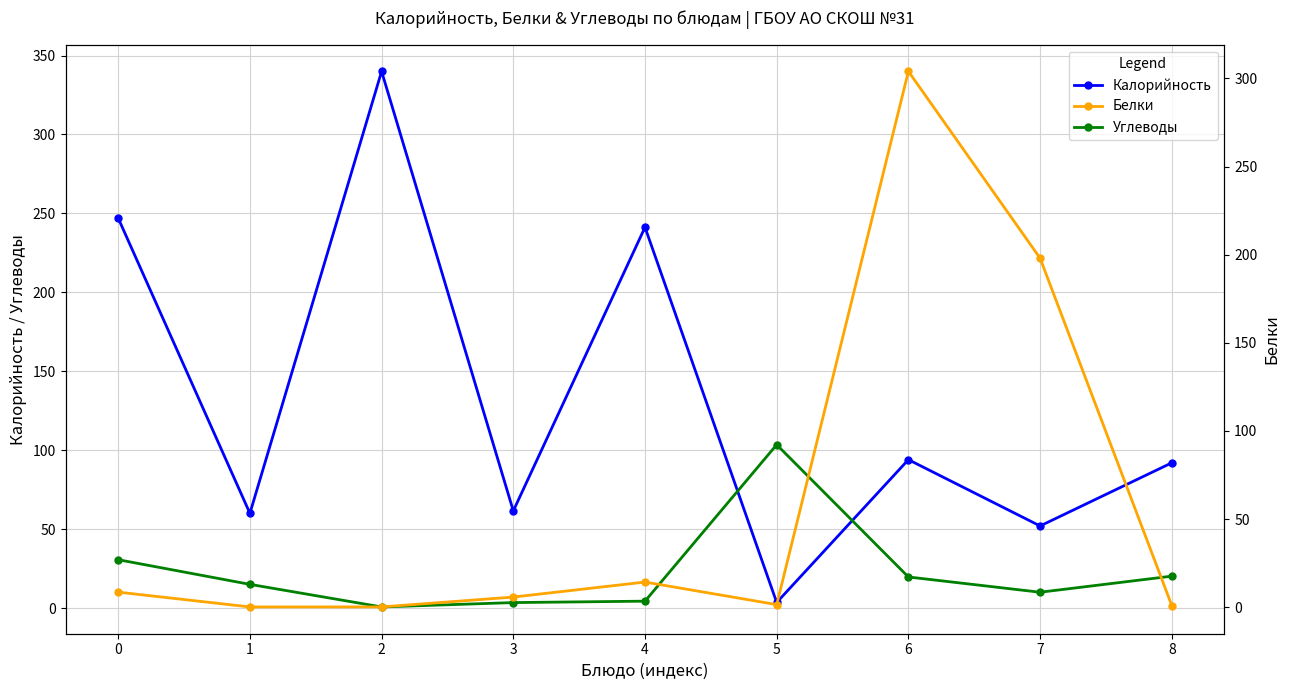

What are all the series names shown in the legend?

Калорийность, Углеводы, Белки